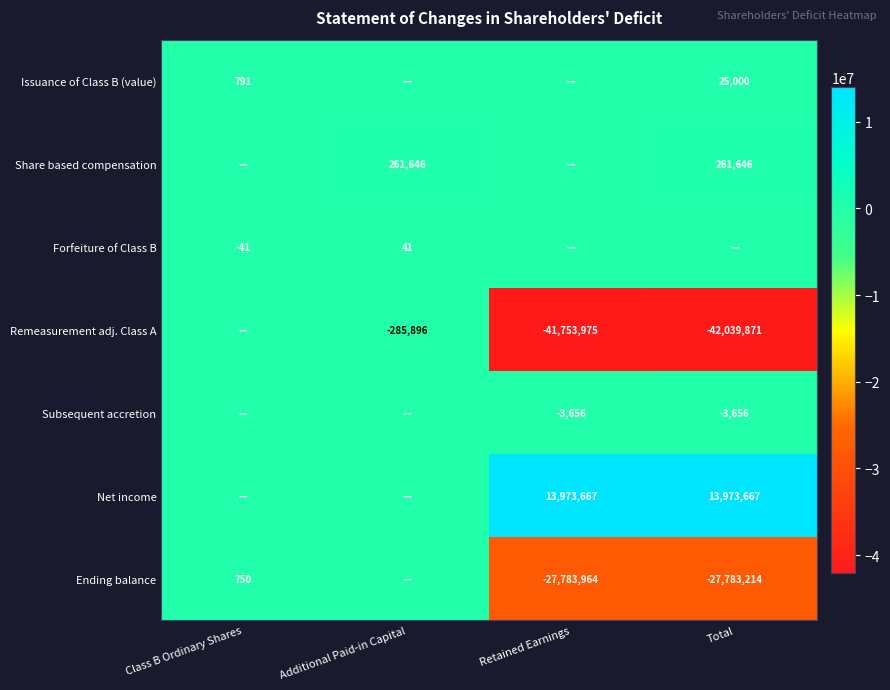

The value of Ending balance at Total is -45786620. True or false?

False